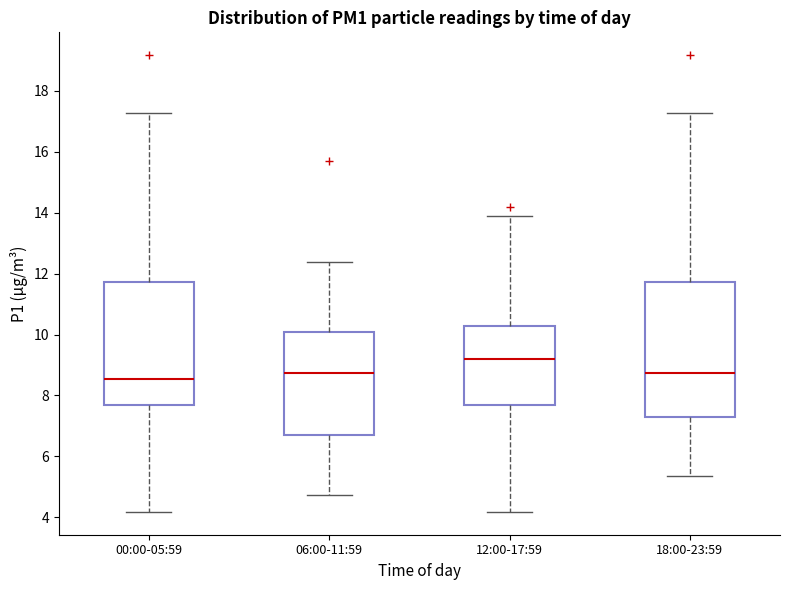

Reading left to right, transcribe this box plot: for each box, give where its median line is, the range the box spans, and where its two whiskers end, as read against the y-axis. The values are not printed on the chart, so give them approximately, as read against the axis.

00:00-05:59: median 8.6, box 7.6 to 11.8, whiskers 4.2 to 17.2
06:00-11:59: median 8.8, box 6.8 to 10.2, whiskers 4.8 to 12.4
12:00-17:59: median 9.2, box 7.8 to 10.2, whiskers 4.2 to 13.8
18:00-23:59: median 8.8, box 7.4 to 11.8, whiskers 5.4 to 17.2